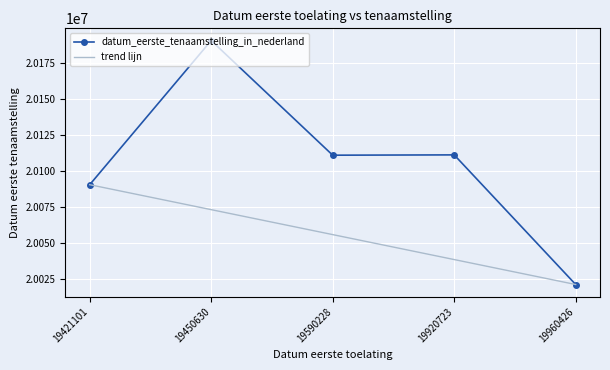

The value of datum_eerste_tenaamstelling_in_nederland at 19960426 is 20020924. True or false?

True